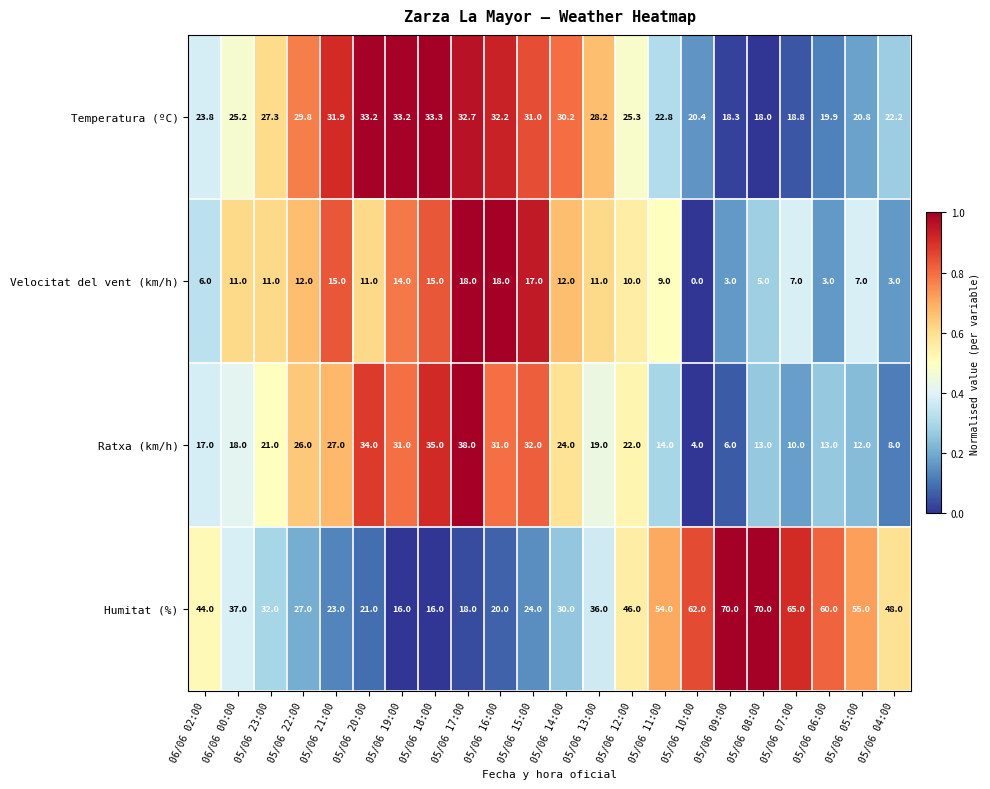

At which label is Ratxa (km/h) closest to 21?

05/06 23:00